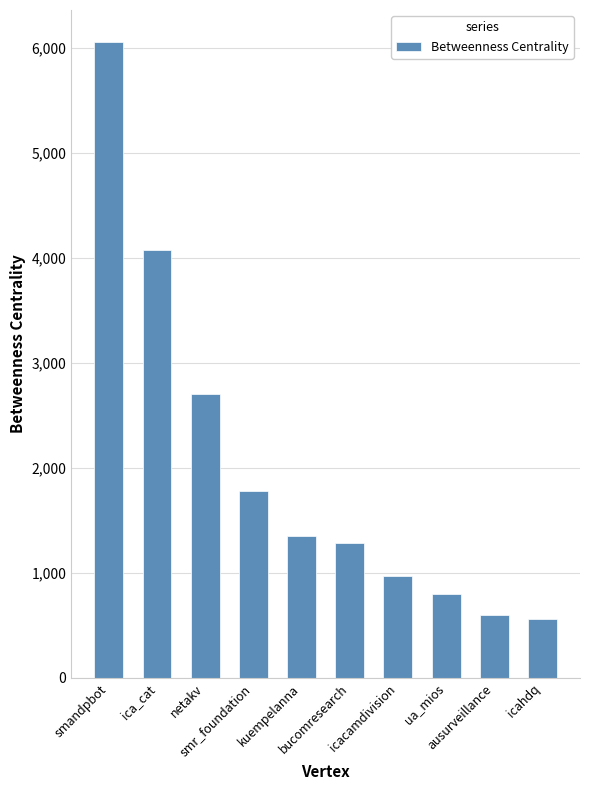

What position from the right is ua_mios?

3